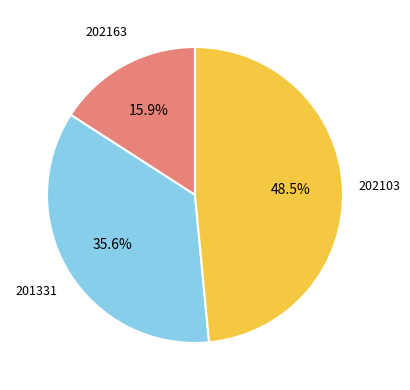

What portion of the pie excludes 202163?

84.1%